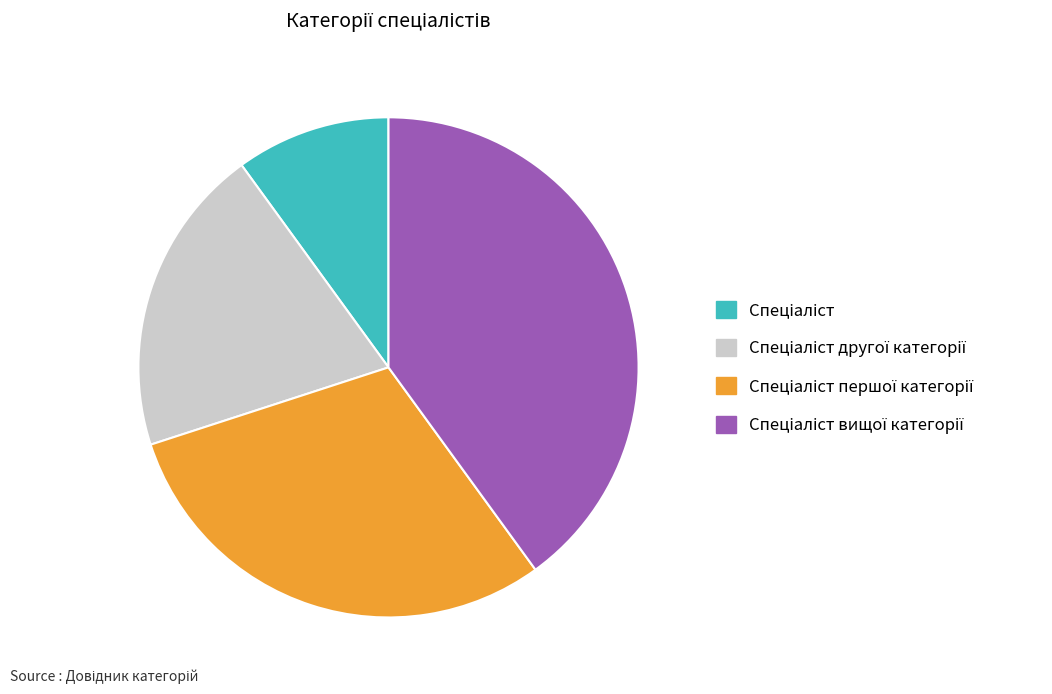

How many slices are in this pie chart?

4